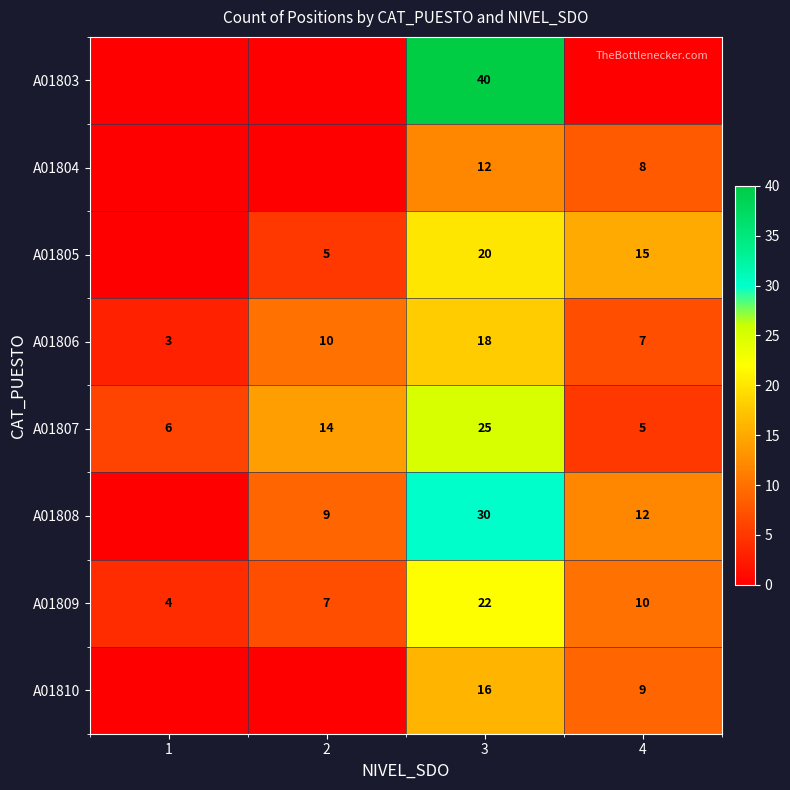

The value of A01806 at 1 is 5. True or false?

False